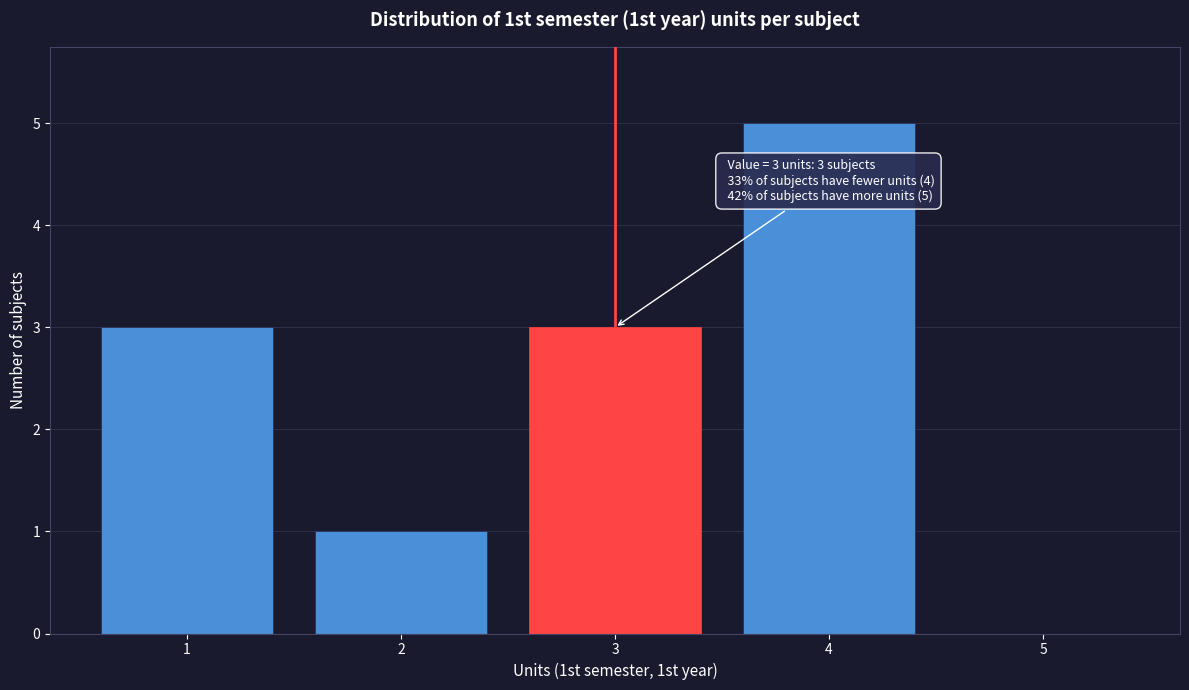

Reading left to right, transcribe all the data shown in this chart.

1=3	2=1	3=3	4=5	5=0